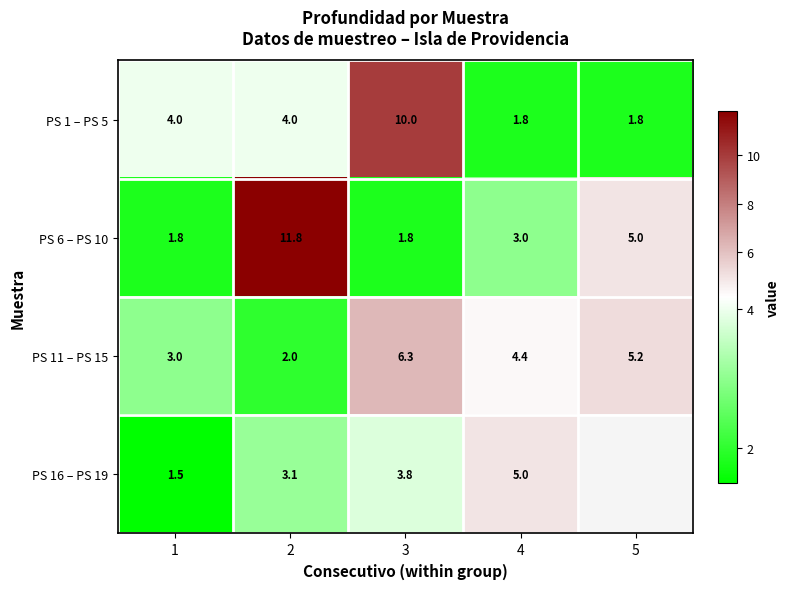

What is the sum of the PS 11 – PS 15 values at 4 and 5?

9.6